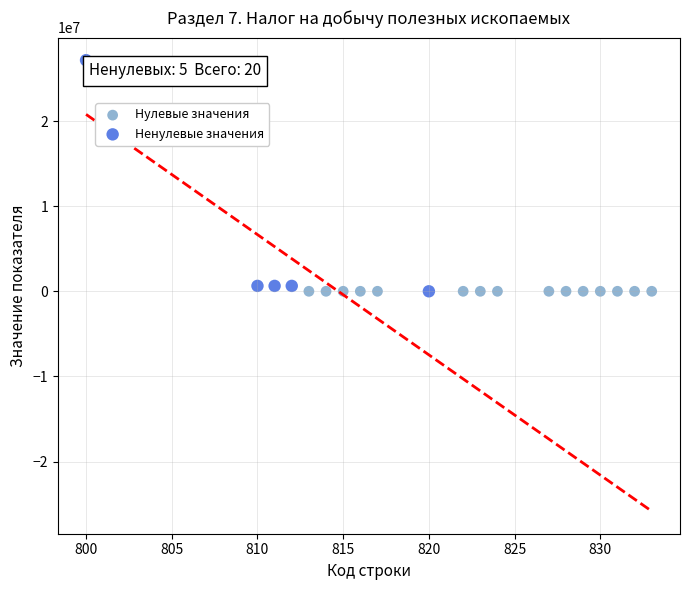

Which series contains the highest Y value?

Ненулевые значения